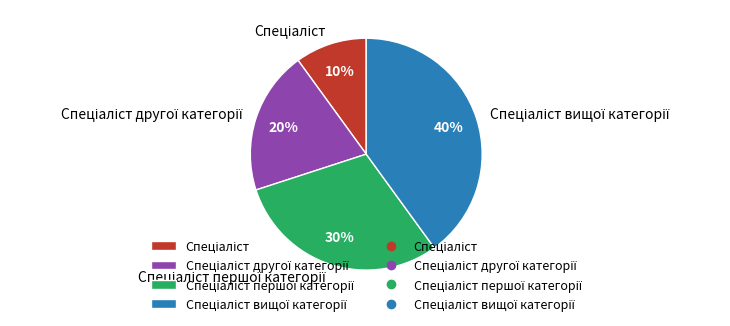

Is there any slice that represents more than half of the pie?

No